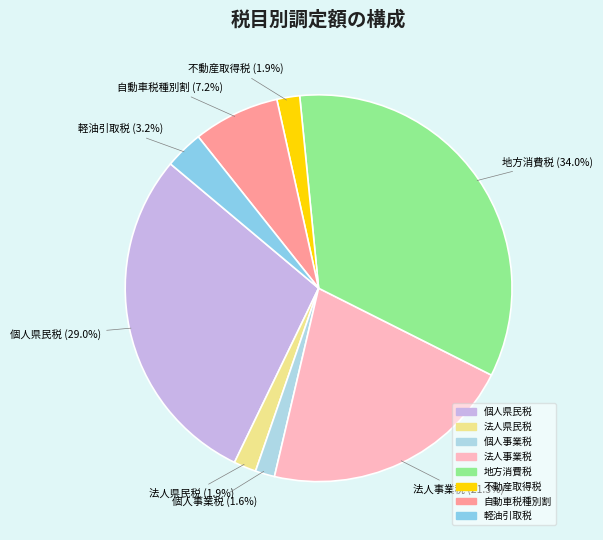

Is there a majority slice in this chart?

No